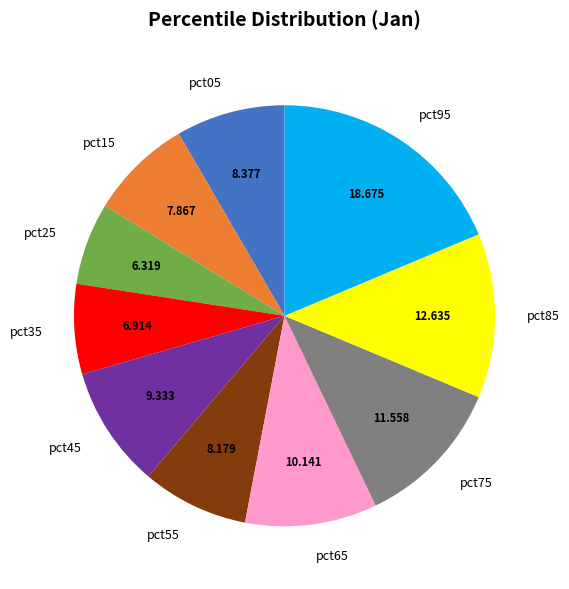

Do pct05 and pct95 together represent more than half of the pie?

No